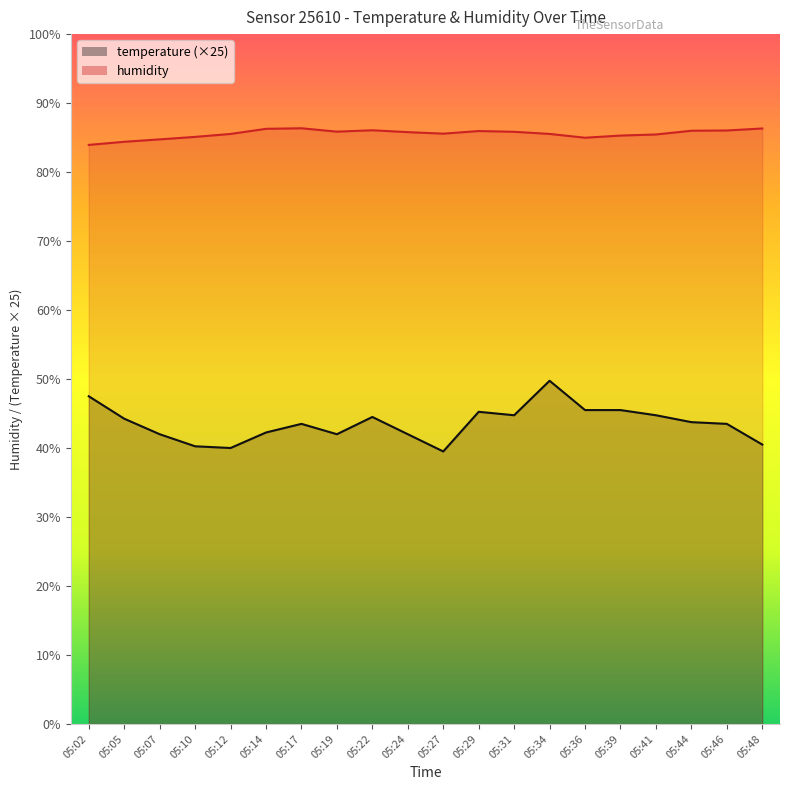

True or false: humidity and temperature cross at least once.

False